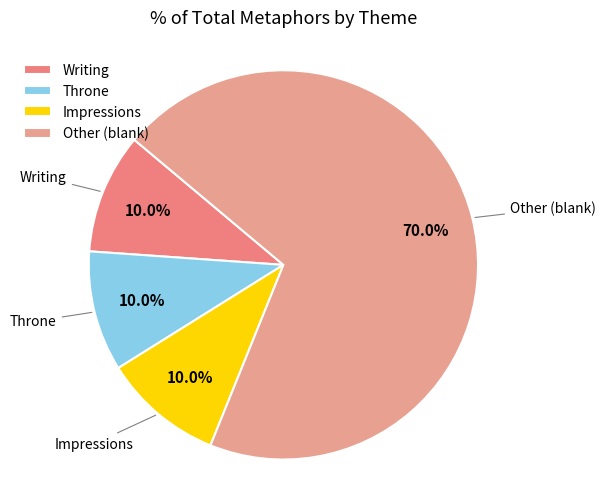

What percentage is NOT represented by Throne?

90.0%